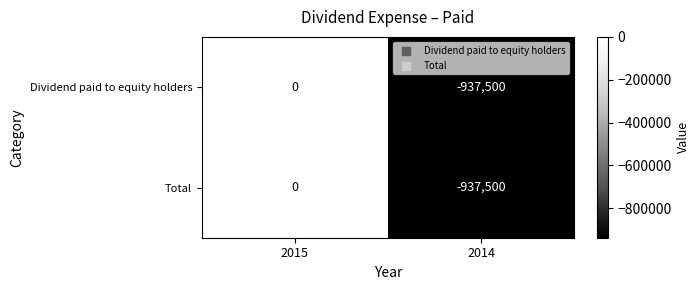

Reading left to right, what are all the values shown in this chart?

Dividend paid to equity holders: 0	-937500
Total: 0	-937500